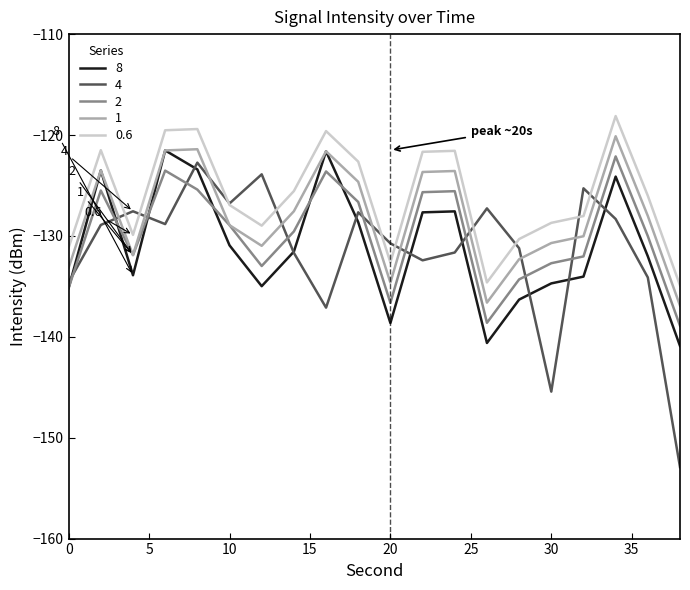

After their last crossing, which series has the higher values: 1 or 4?

1